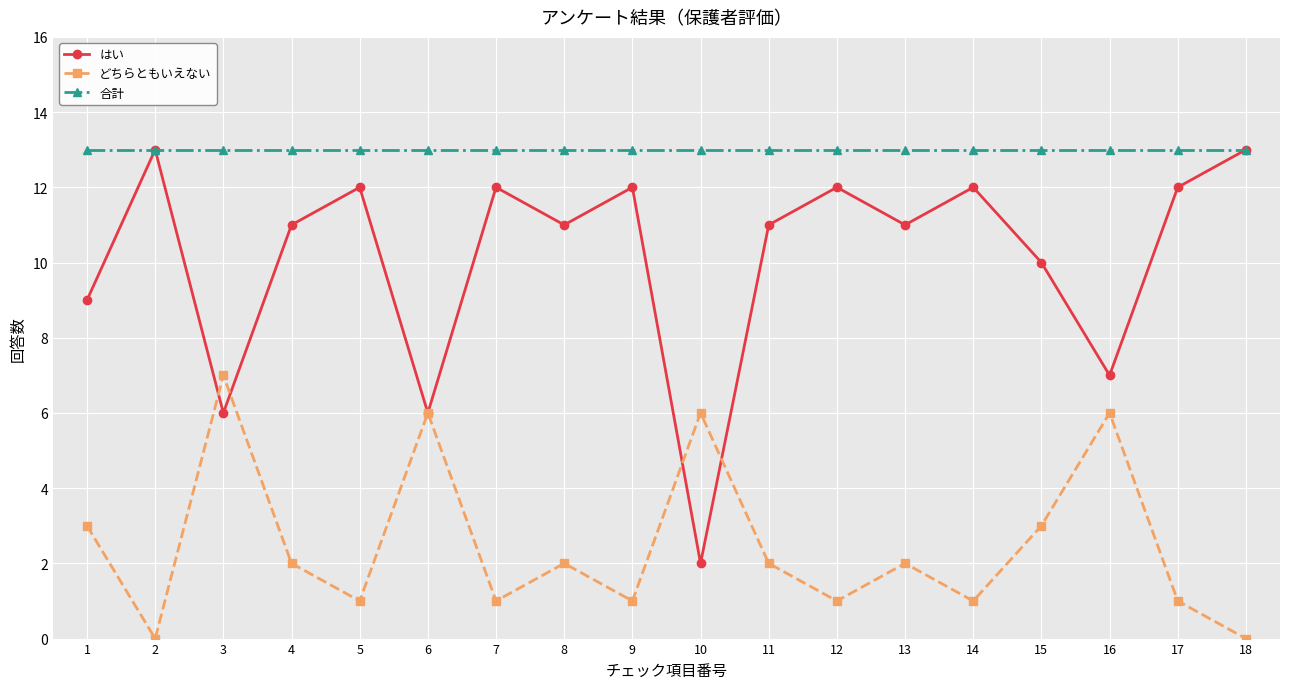

List the series in order of their overall mean, lowest first.

どちらともいえない, はい, 合計